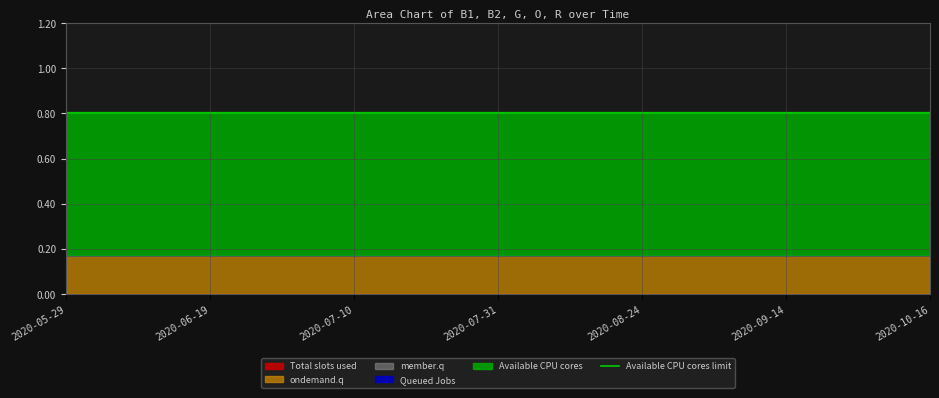

What is the highest value of the G series?

0.6